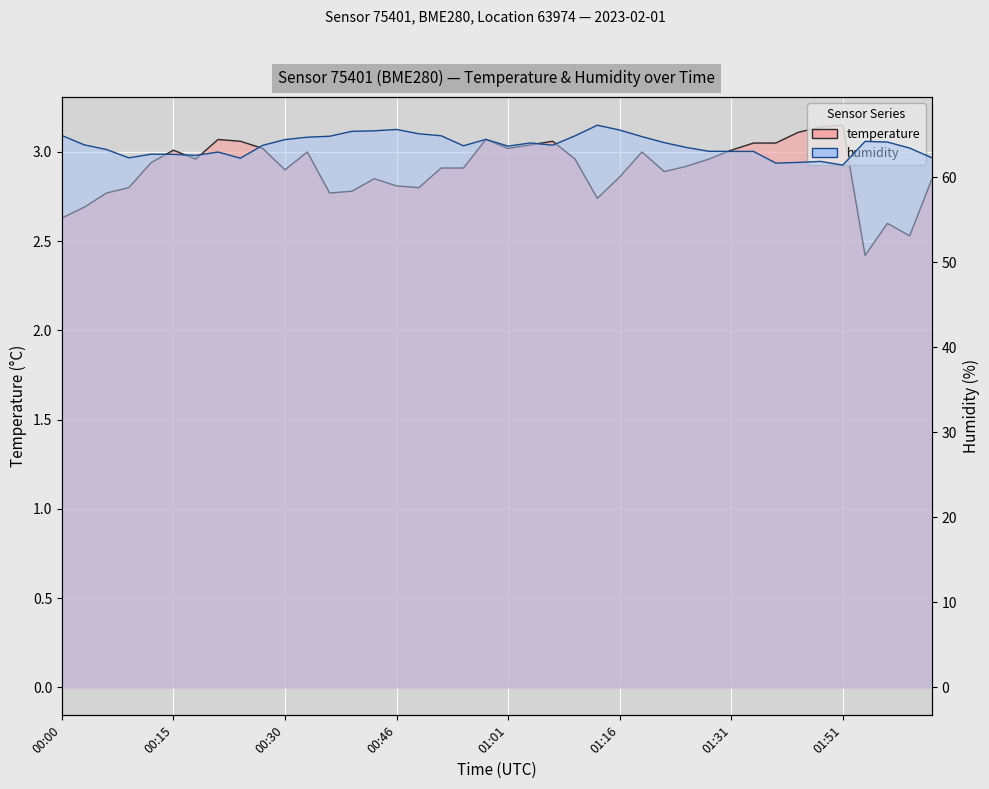

Reading left to right, transcribe all the data shown in this chart.

00:00=2.6	00:03=2.7	00:06=2.8	00:09=2.8	00:12=2.9	00:15=3.0	00:18=3.0	00:21=3.1	00:24=3.1	00:27=3.0	00:30=2.9	00:33=3.0	00:36=2.8	00:39=2.8	00:42=2.9	00:46=2.8	00:49=2.8	00:52=2.9	00:55=2.9	00:58=3.1	01:01=3.0	01:04=3.0	01:07=3.1	01:10=3.0	01:13=2.7	01:16=2.9	01:19=3.0	01:22=2.9	01:25=2.9	01:28=3.0	01:31=3.0	01:34=3.0	01:38=3.0	01:41=3.1	01:48=3.1	01:51=3.1	01:57=2.4	02:00=2.6	02:03=2.5	02:06=2.9